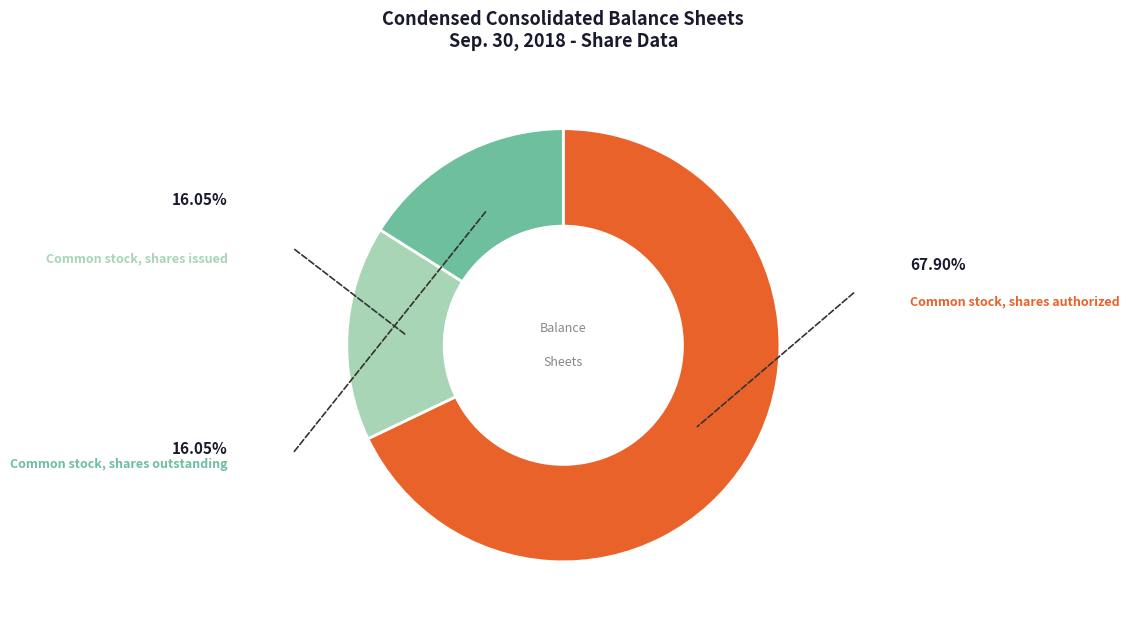

Is there any slice that represents more than half of the pie?

Yes